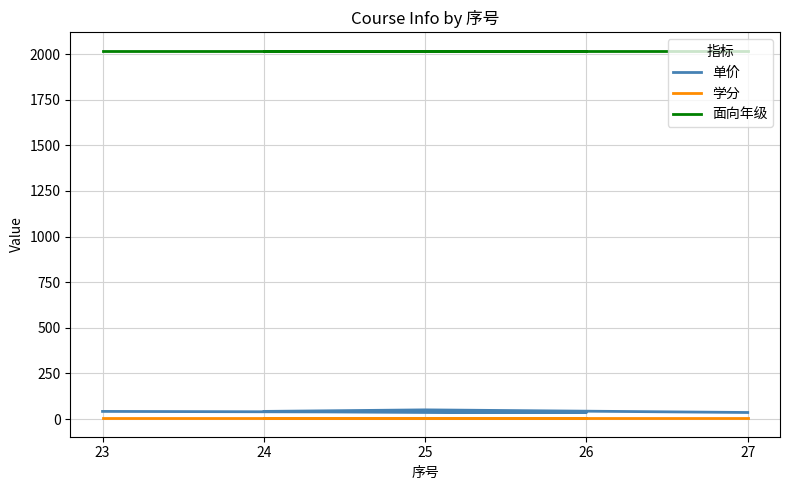

Read the 面向年级 value at 27.

2018.0